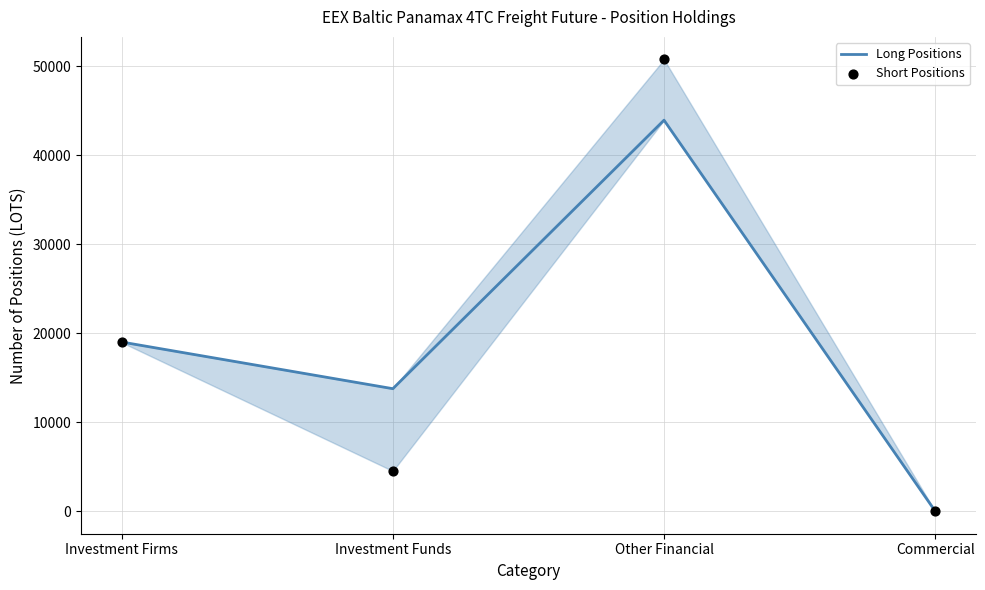

Which series contains the lowest Y value?

Long Positions